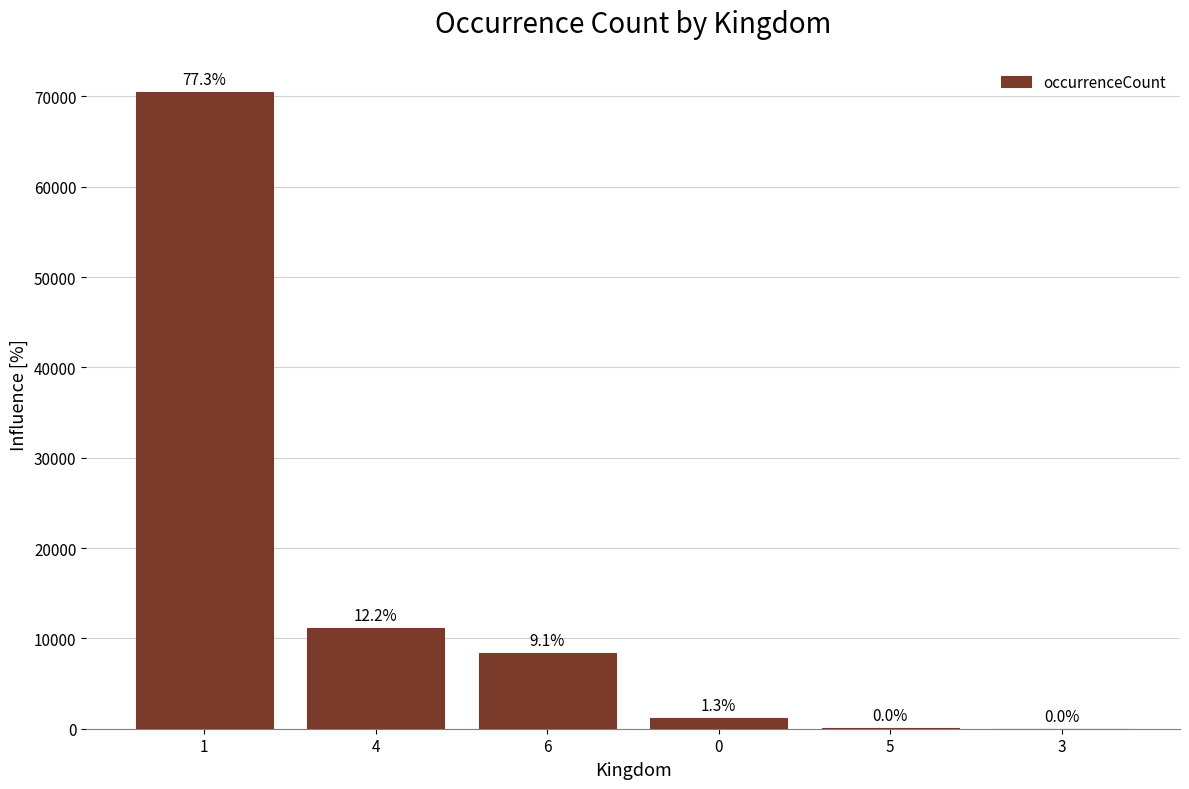

At which label is the value closest to 35265?

4